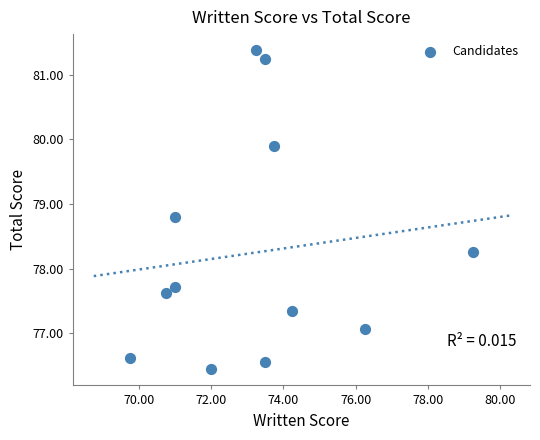

What is the range of X values (max minus min)?

9.5